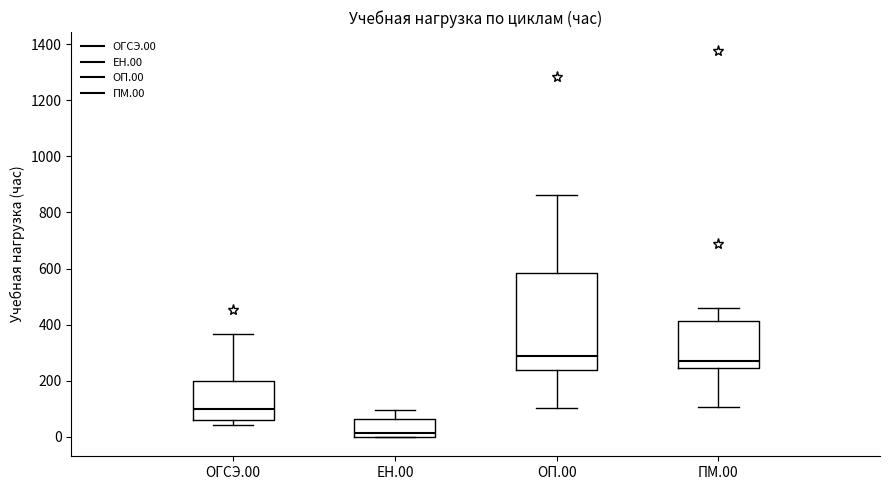

Where is the lower edge of the box for ПМ.00 on the y-axis? The values are not printed on the chart, so give them approximately, as read against the axis.

240